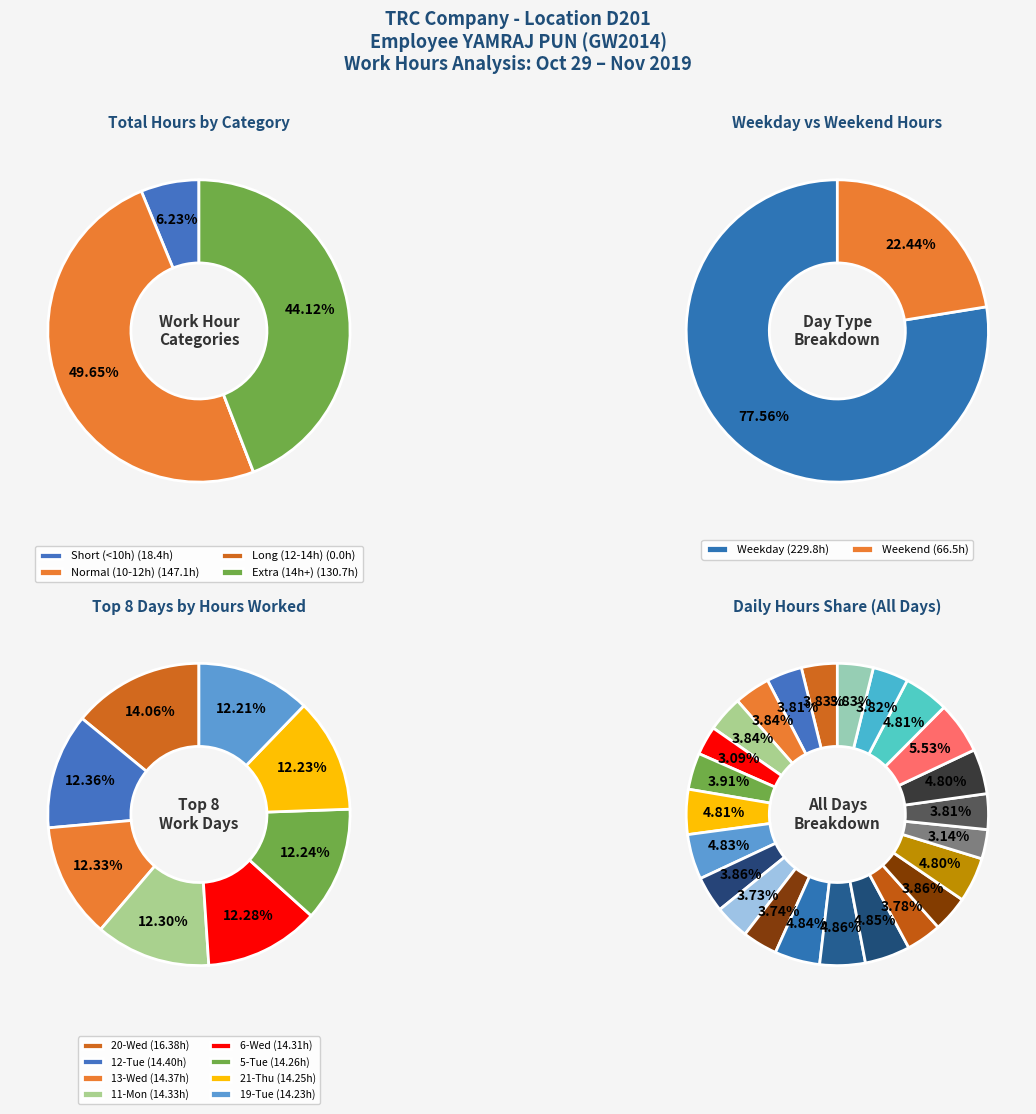

Is there any slice that represents more than half of the pie?

No